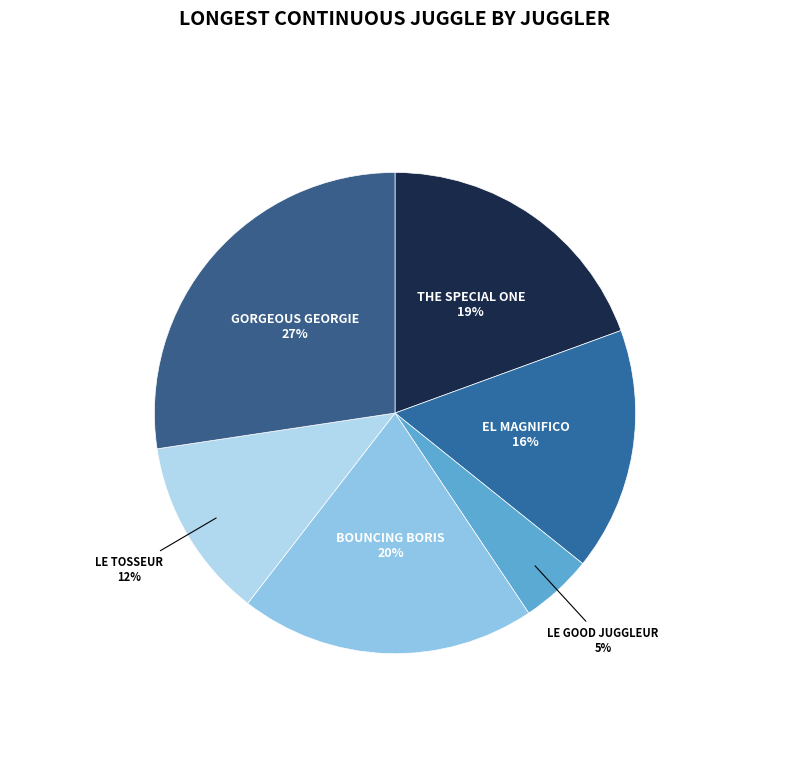

How many segments does this pie chart have?

6